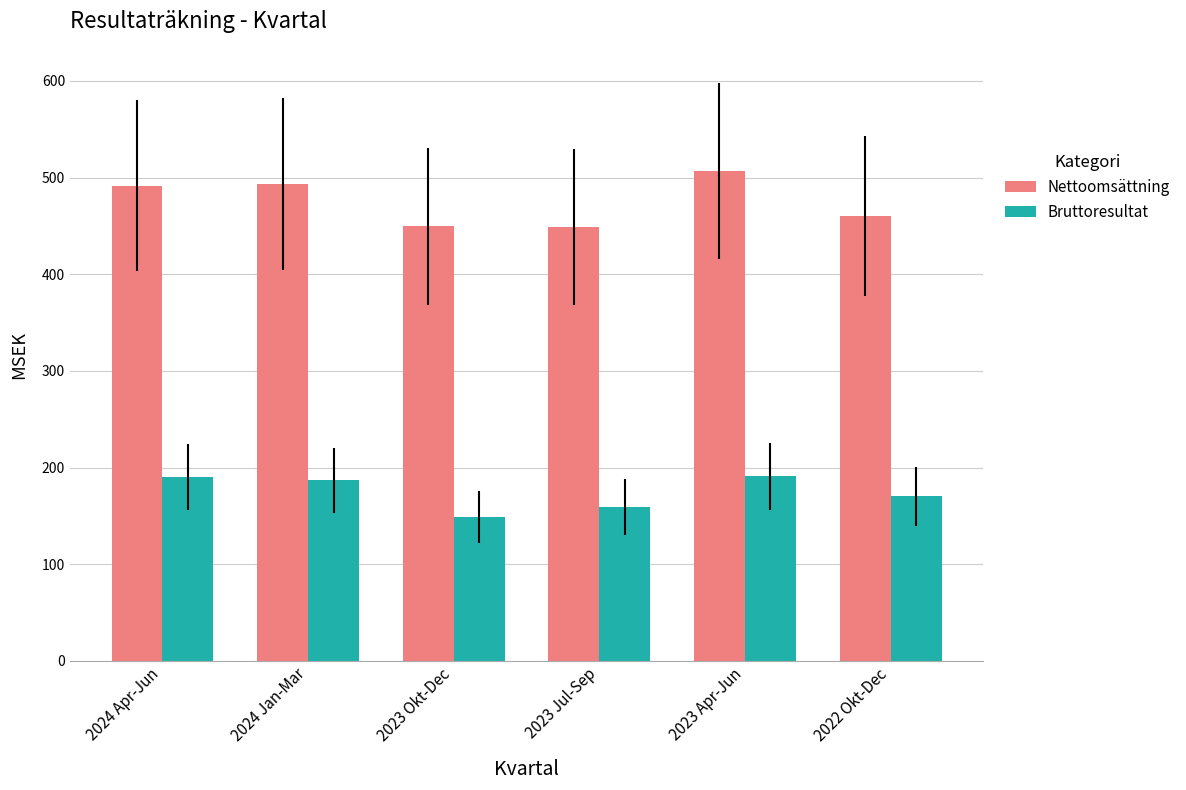

What is the total value across all series at 2024 Apr-Jun?

681.8